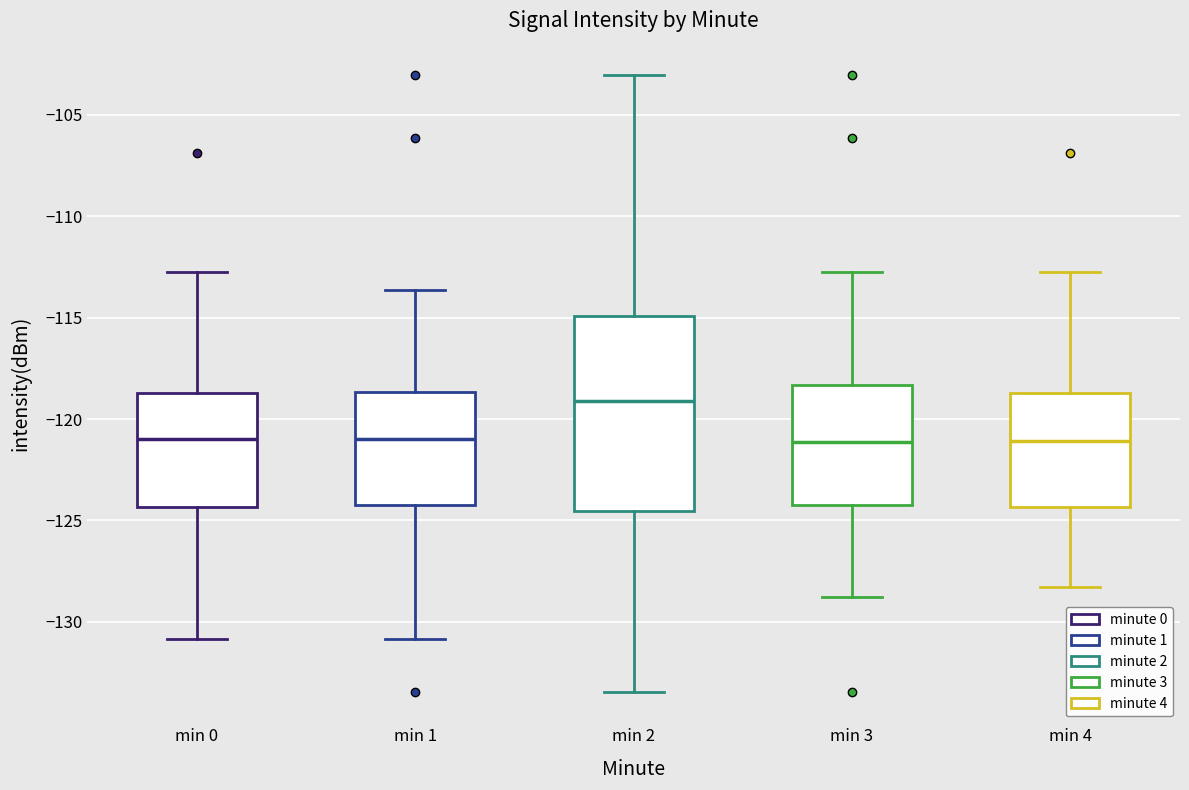

Which box has the highest median line?

min 2